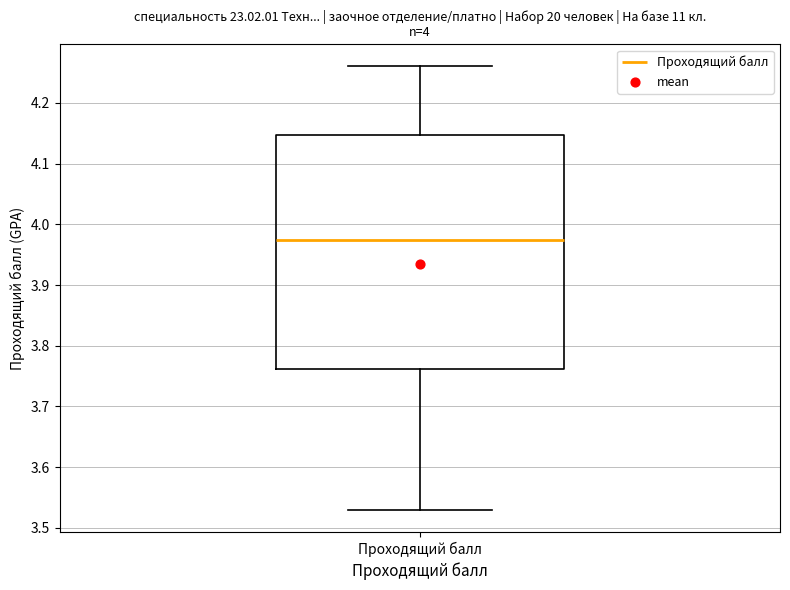

Read this box plot against the y-axis: the position of the median line, the range covered by the box, and the ends of both whiskers. The values are not printed on the chart, so give them approximately, as read against the axis.

median 3.98, box 3.76 to 4.15, whiskers 3.53 to 4.26